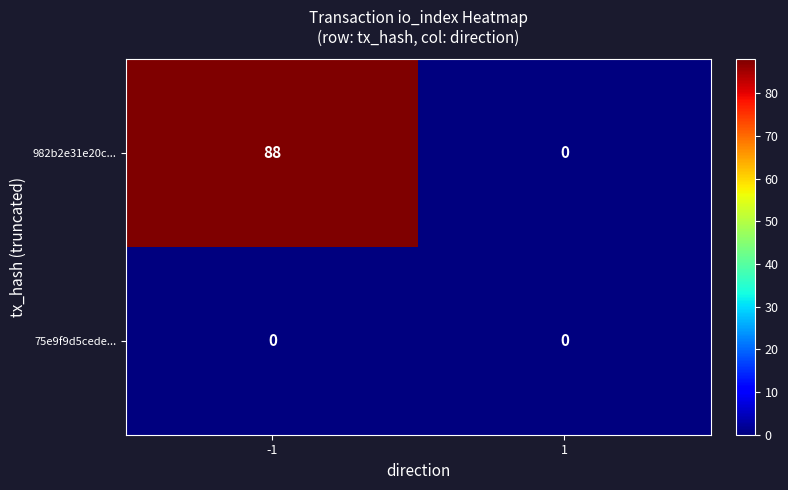

Reading left to right, what are all the values shown in this chart?

982b2e31e20c...: -1=88	1=0
75e9f9d5cede...: -1=0	1=0